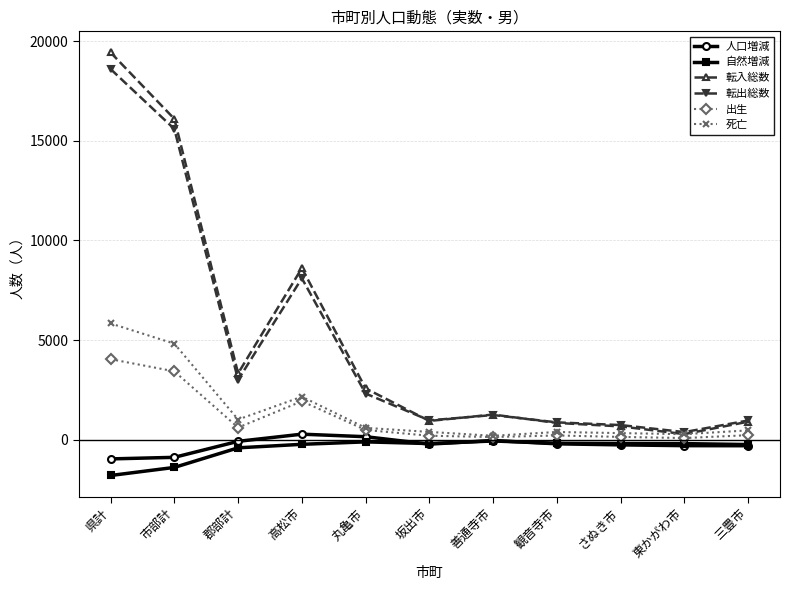

Which series has the largest total across all categories?

転入総数